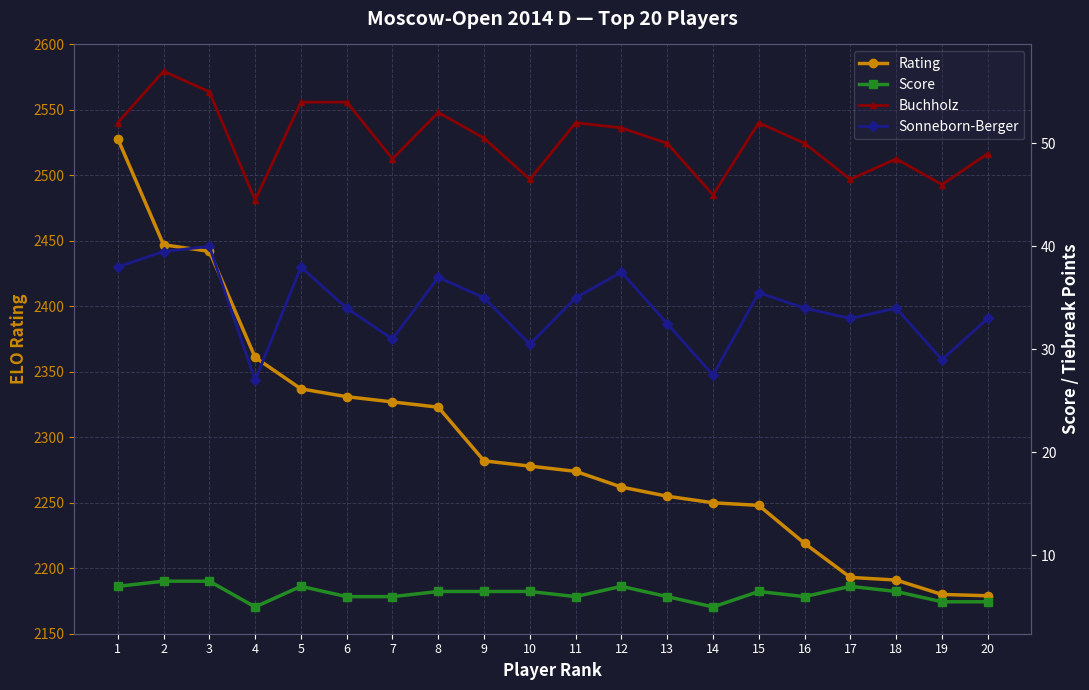

Is it true that Buchholz equals 54.0 at 5?

True